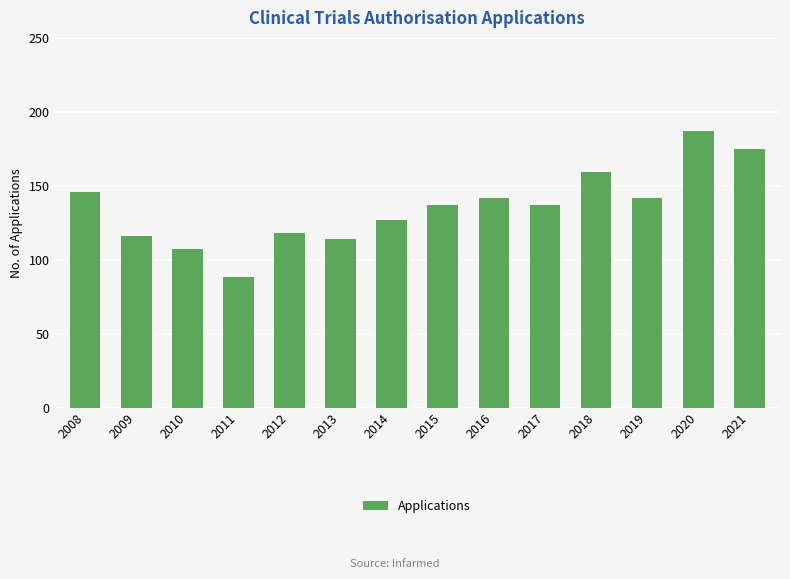

The value at 2011 is 88. True or false?

True